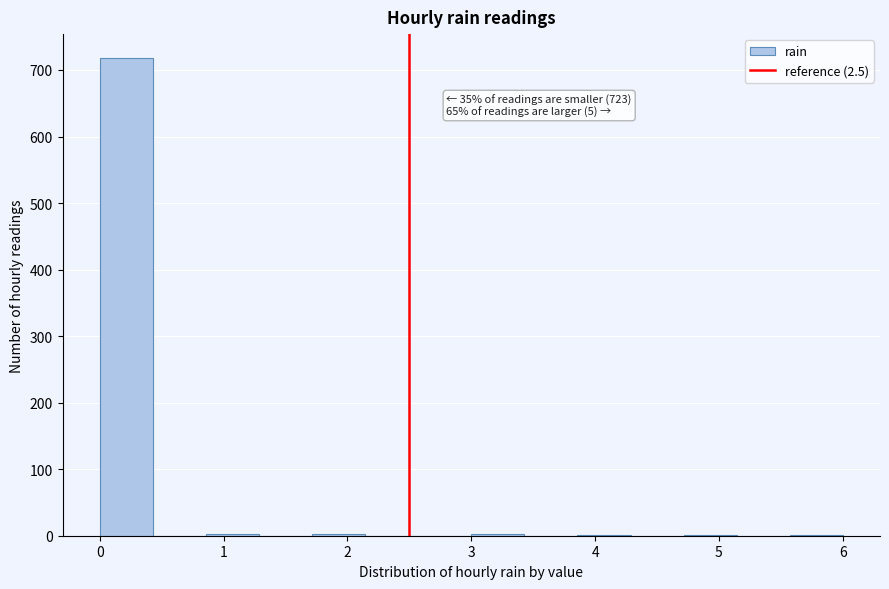

Which range on the x-axis has the tallest bar?

0.0 to 0.4